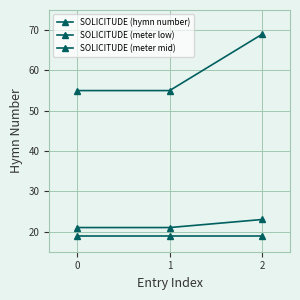

Is this an area chart (filled region under the line)?

No